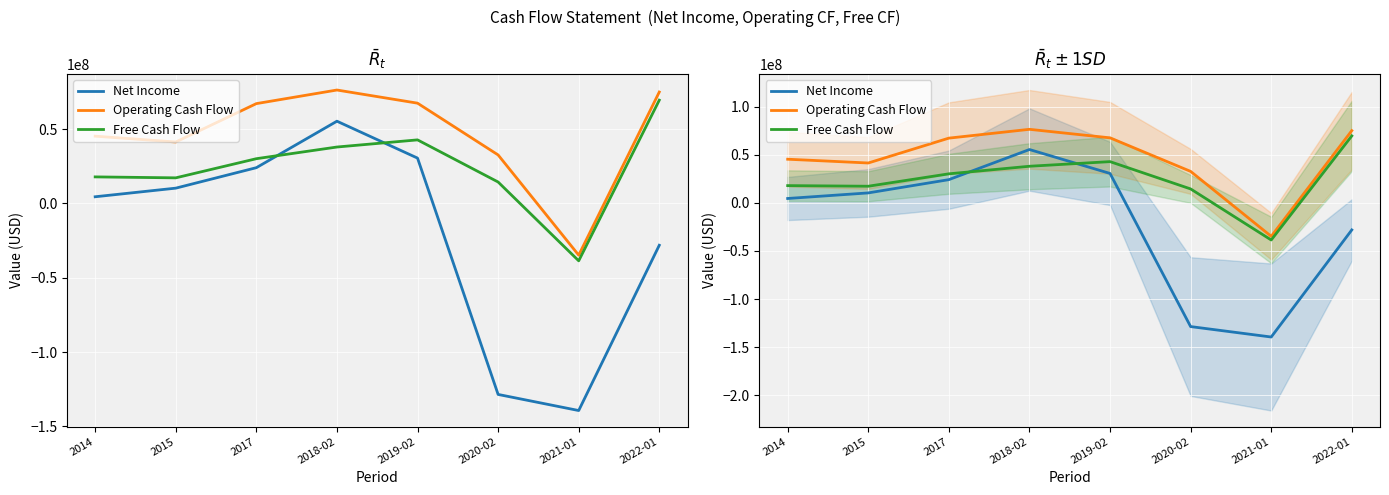

What is the difference between the second highest and minimum values in the Free Cash Flow series?

81409000